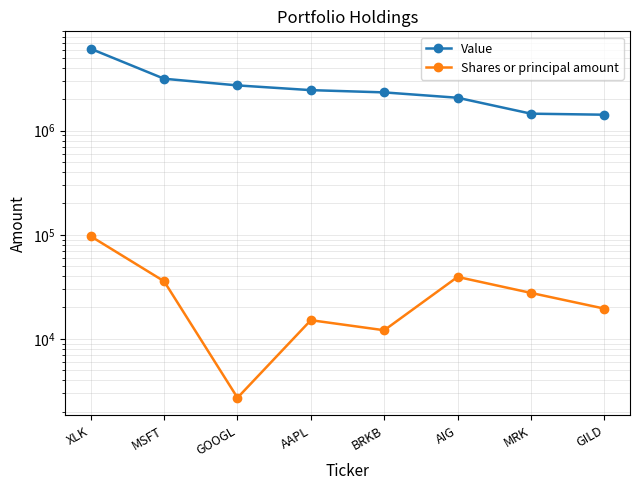

Between MSFT and AIG, which series saw the biggest shift?

Value